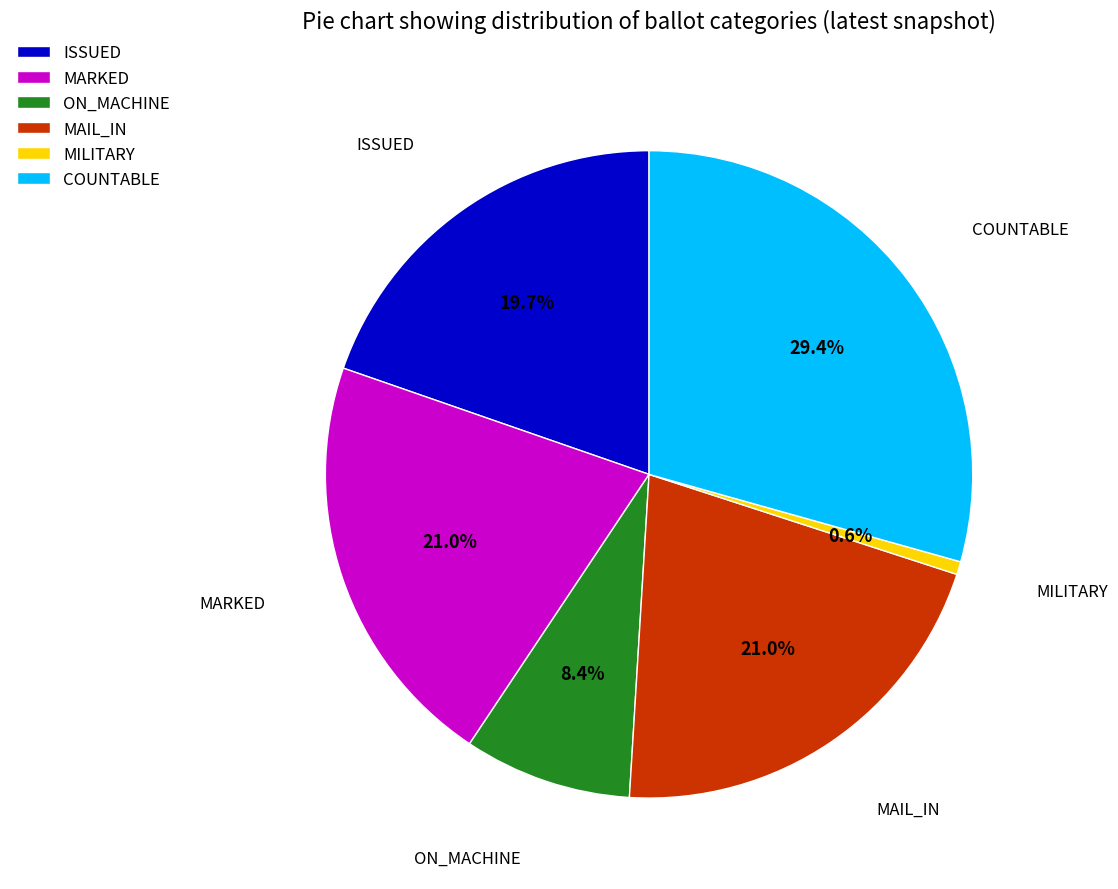

Approximately how many times larger is the value at MARKED compared to COUNTABLE?

0.7